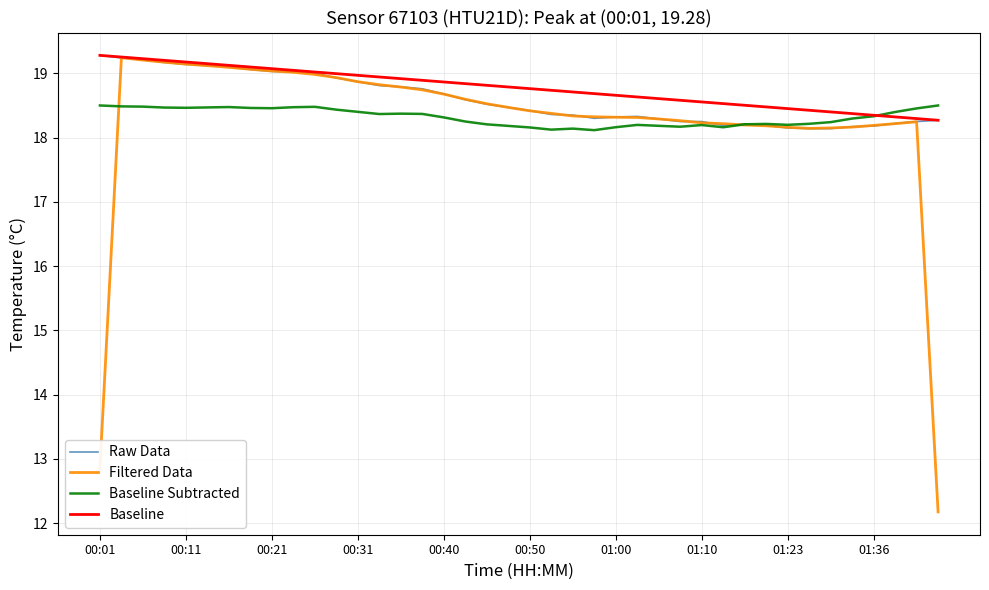

Which series has the largest total across all categories?

Baseline